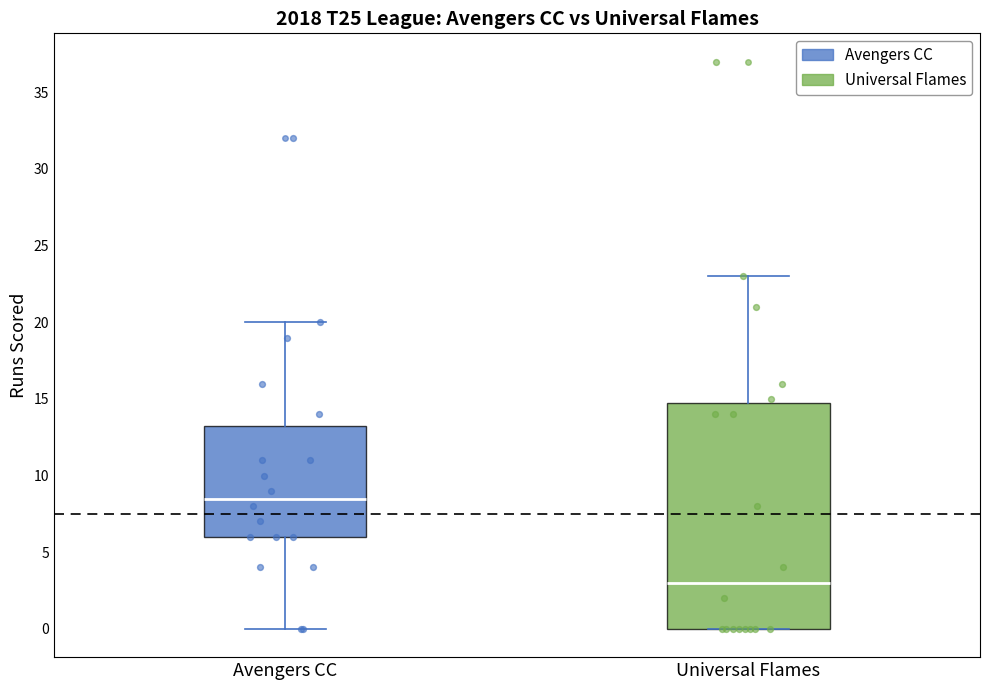

Comparing the boxes themselves (not the whiskers), which one is the tallest?

Universal Flames